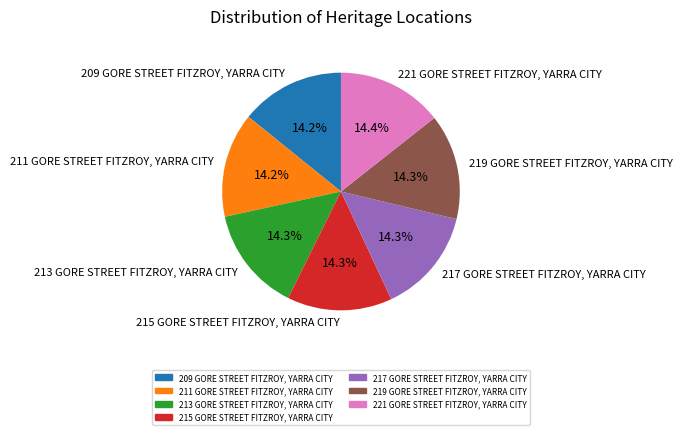

Is there a majority slice in this chart?

No